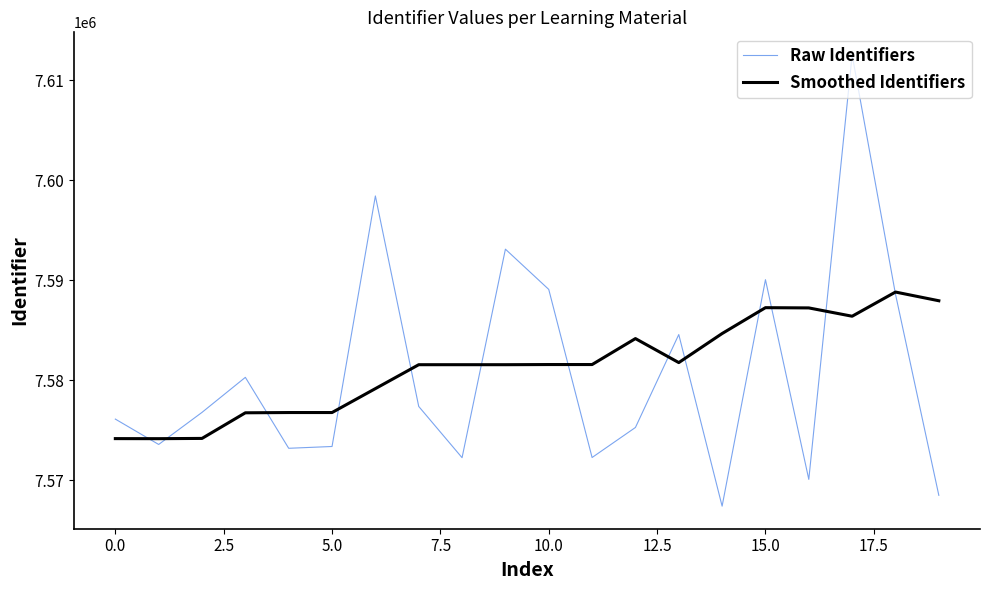

Which series has the largest range (max minus min)?

Raw Identifiers